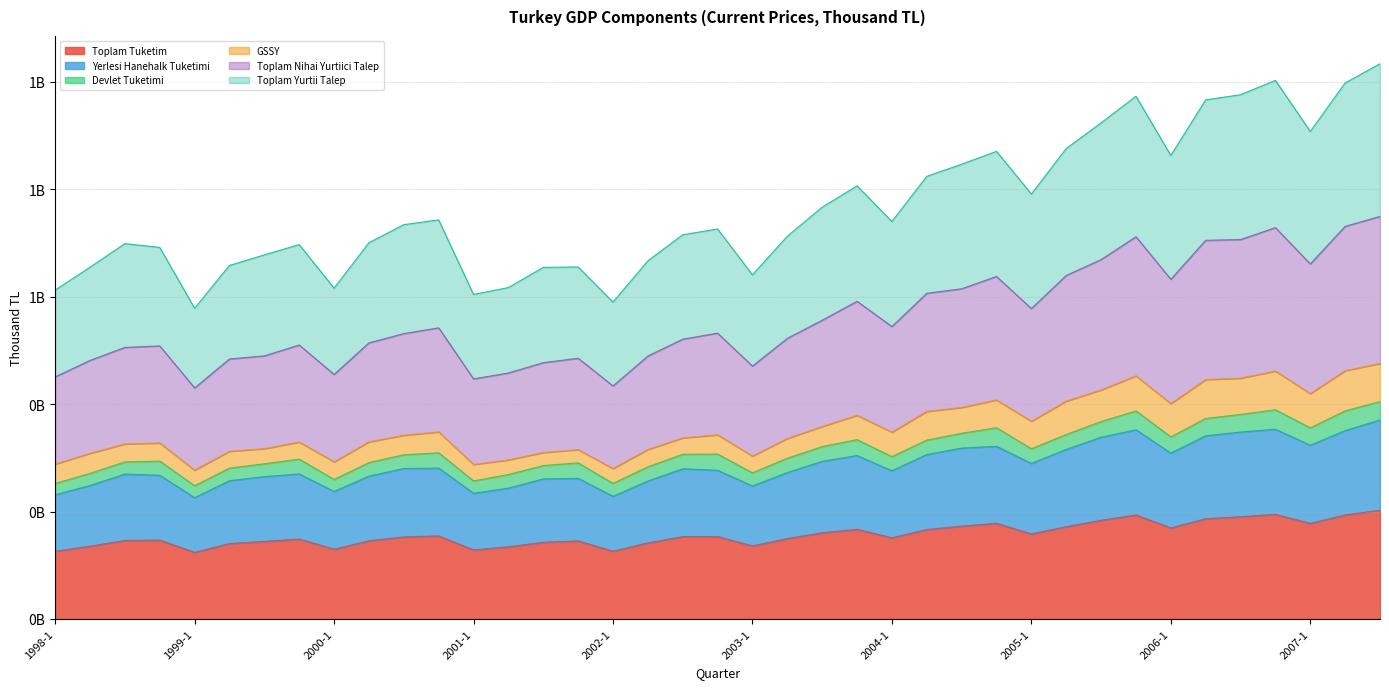

What value does the Yerlesi Hanehalk Tuketimi series have at 2004-2?

305994992.9